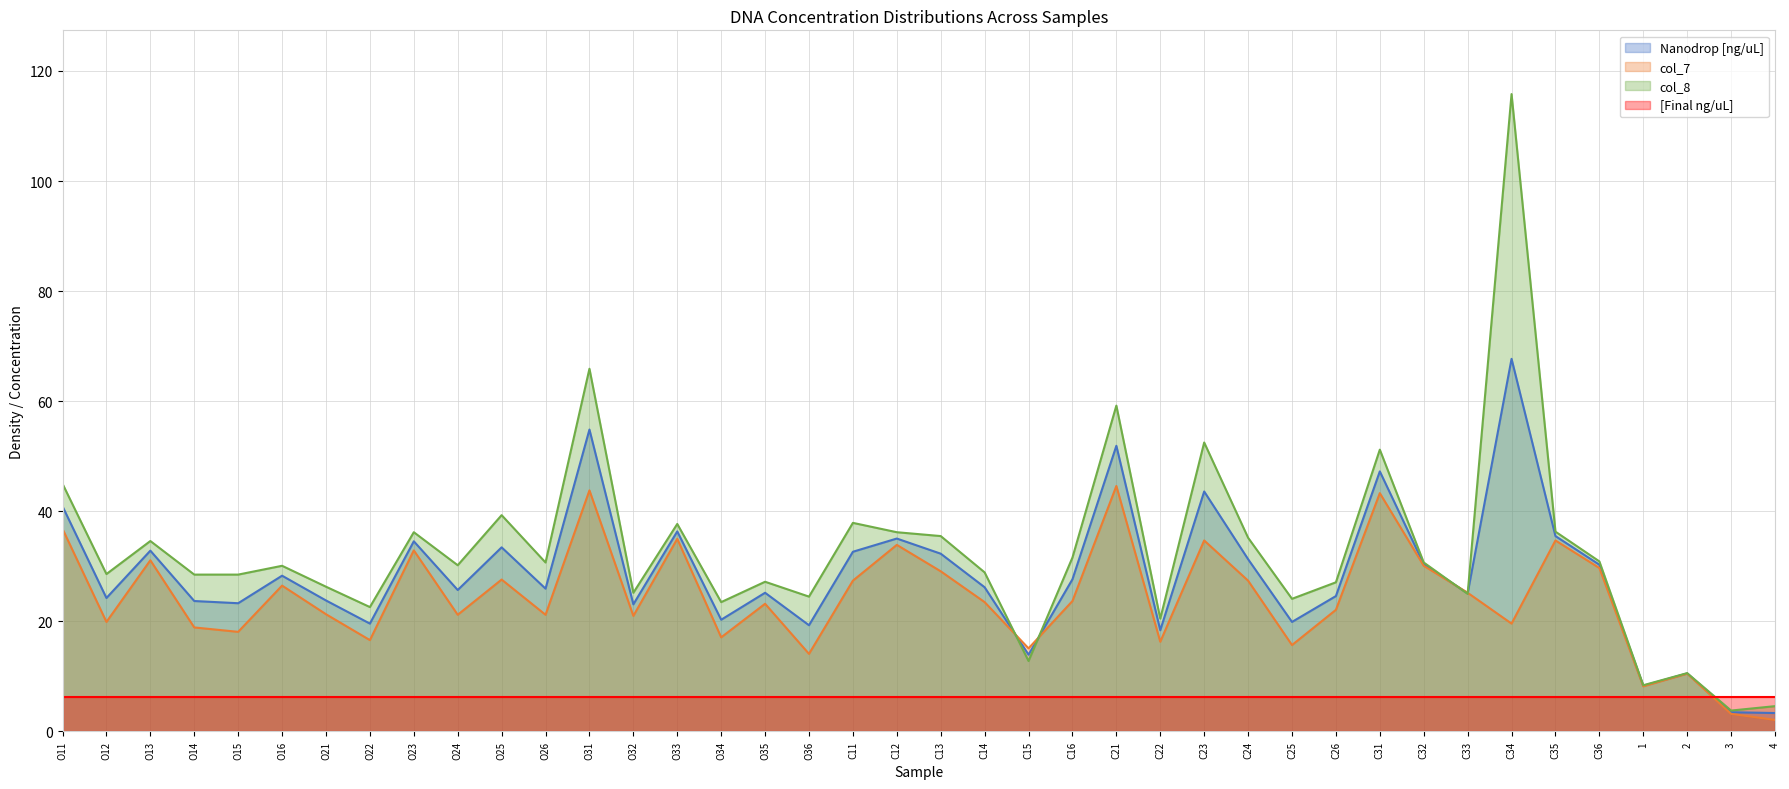

Which has a higher value, C16 or C32?

C32